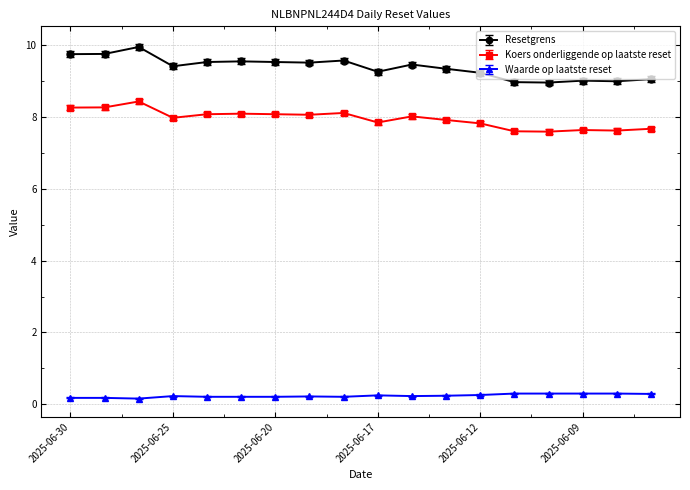

At how many categories does at least one series exceed 4?

18